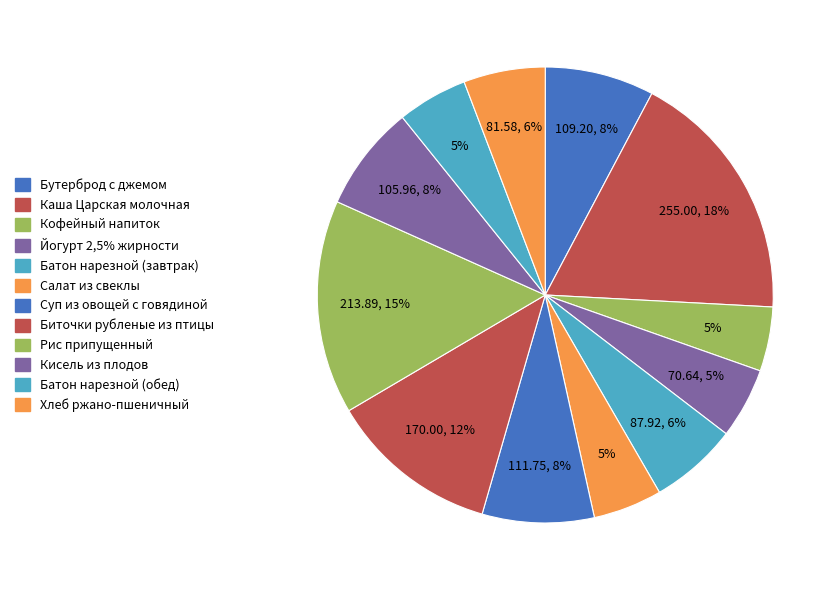

How many segments does this pie chart have?

12